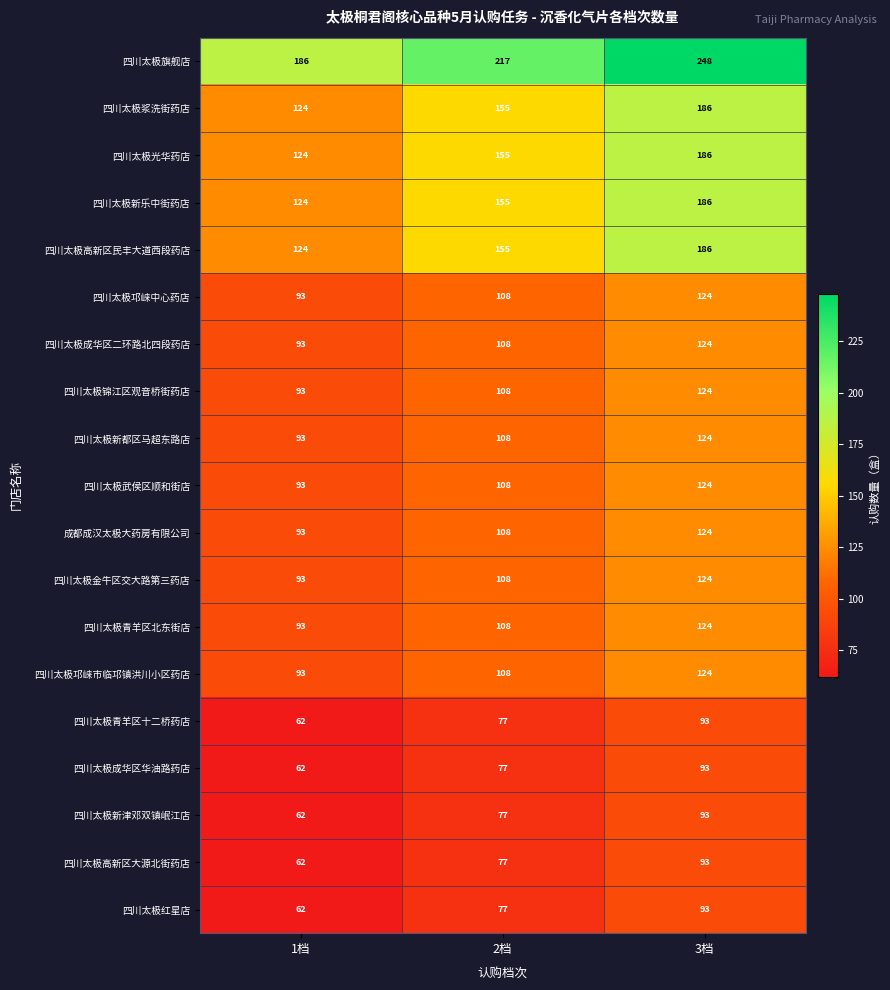

What is the smallest value displayed?

62